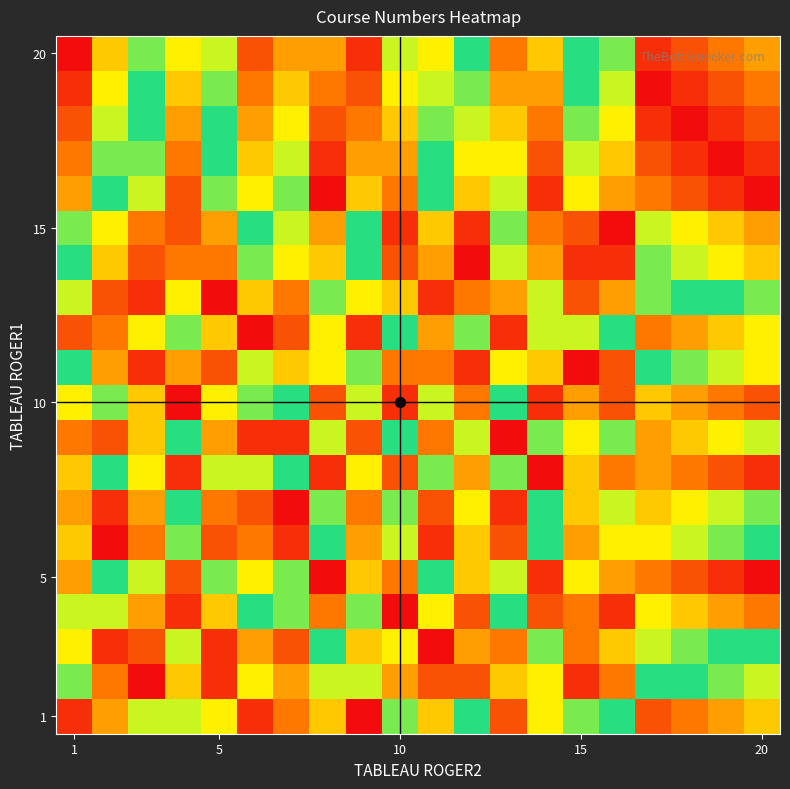

At which category does the chart reach its peak across all series?

20